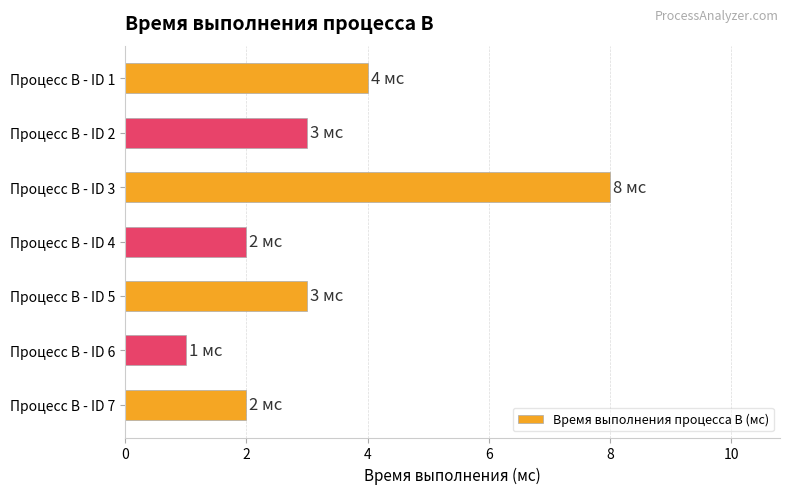

The value at Процесс B - ID 5 is 4. True or false?

False